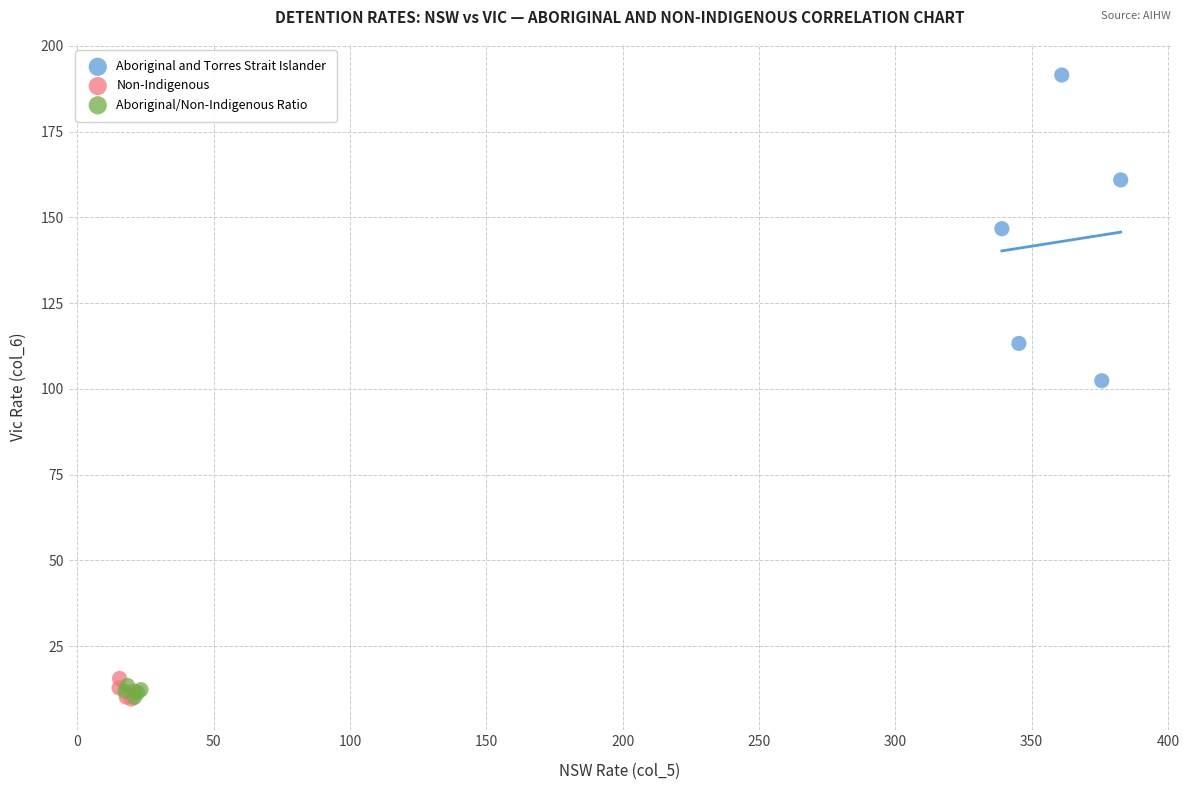

Which series reaches the maximum Y coordinate?

Aboriginal and Torres Strait Islander